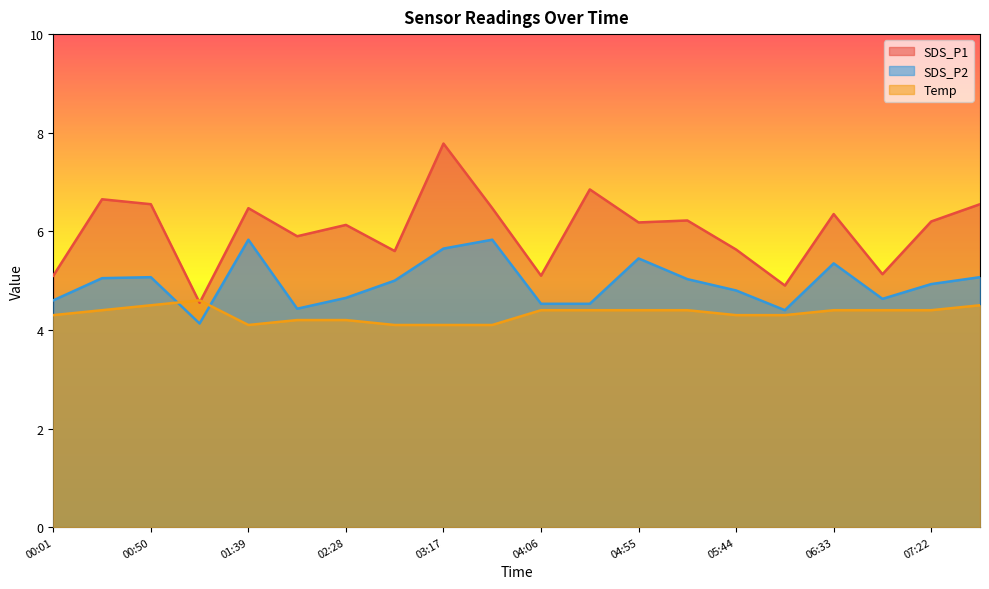

What is the total value across all series at 06:33?

16.1